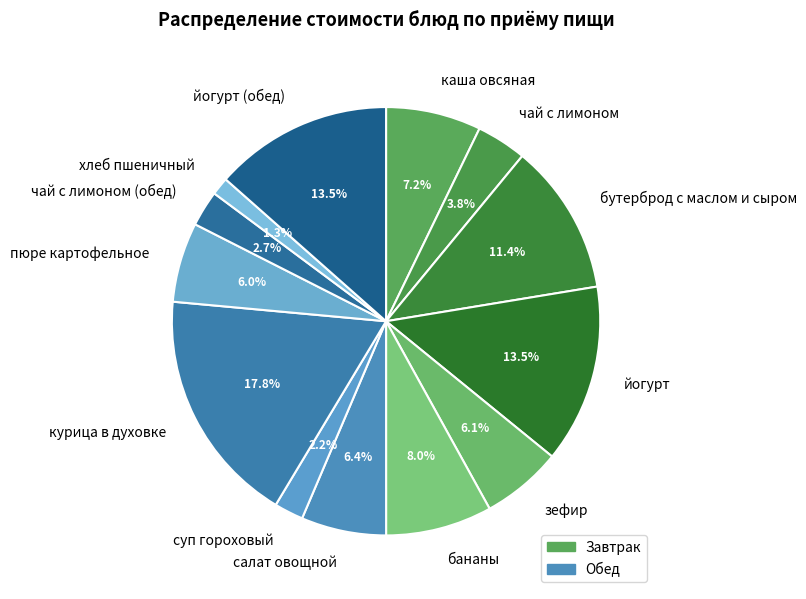

Does йогурт (обед) represent more than half of the total?

No